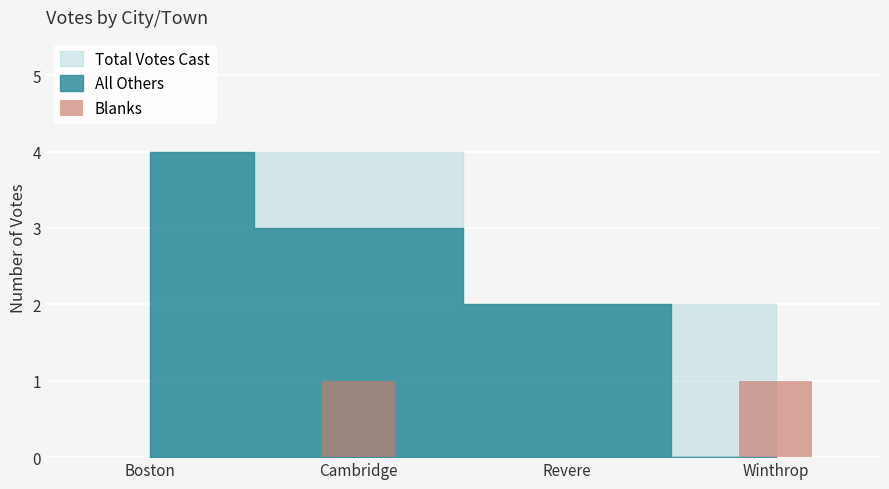

What is the ratio of the value at Cambridge to the value at Winthrop?

1.0